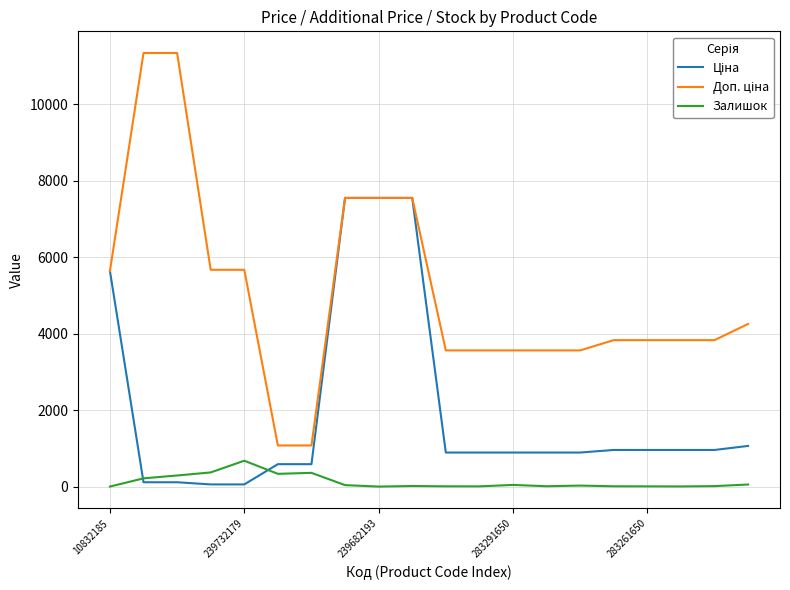

What is the greatest value displayed?

11334.0